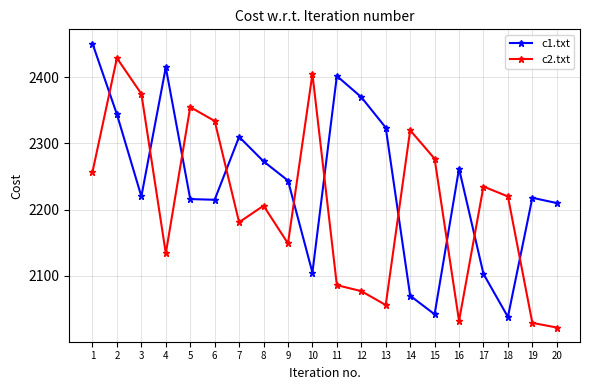

True or false: c1.txt has more than 0 interior local peaks.

True